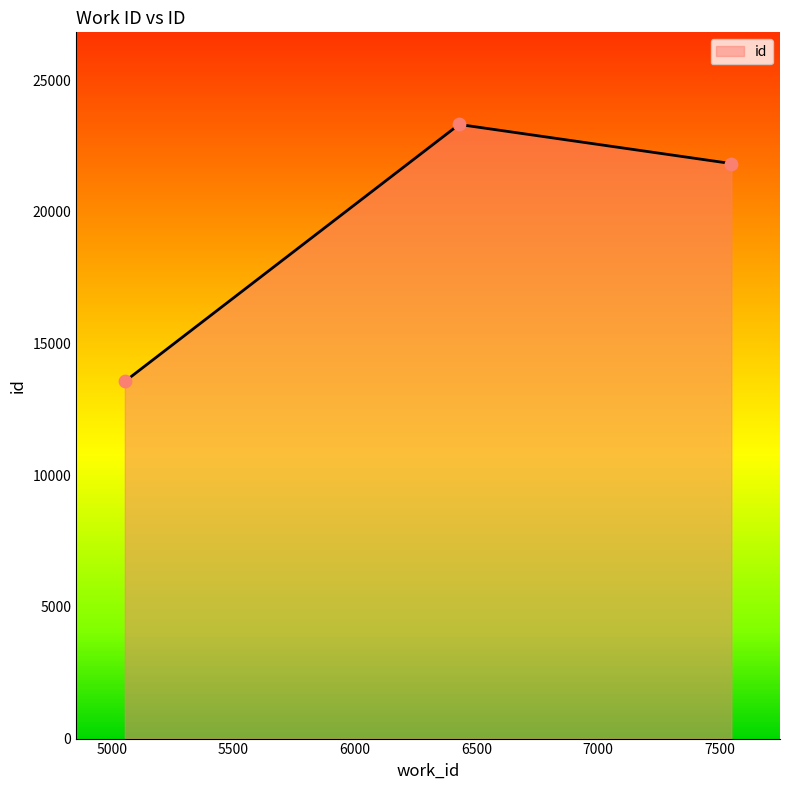

Between 6428 and 5054, which is larger?

6428